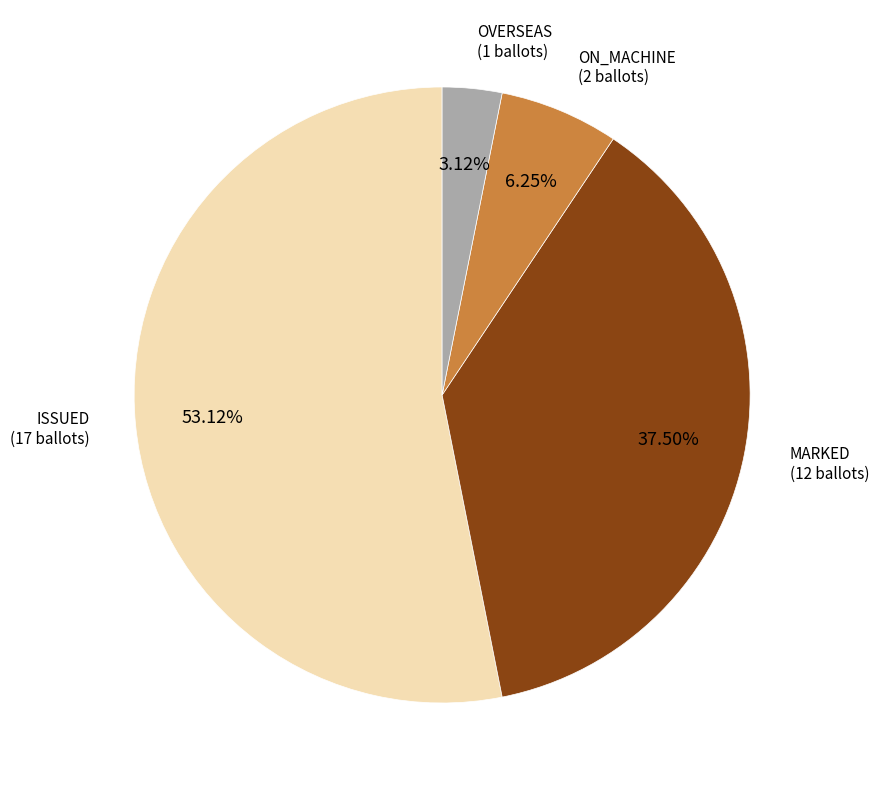

Is there a majority slice in this chart?

Yes